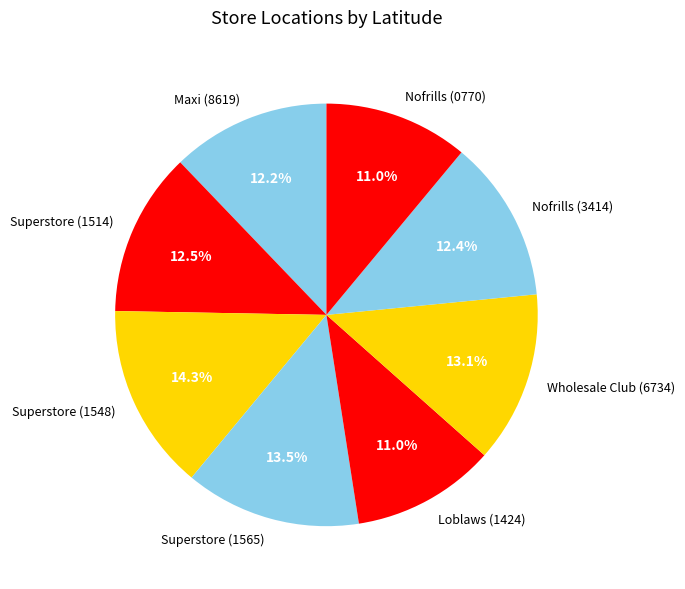

Which slice is the largest?

Superstore (1548)